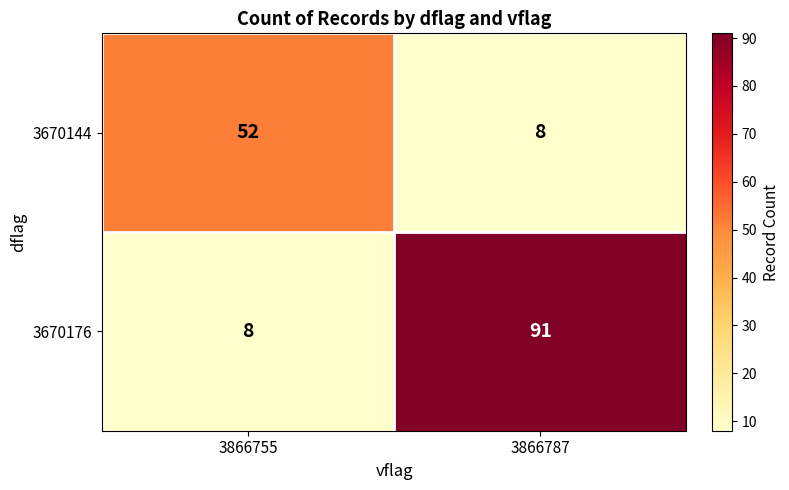

Count the number of categories in the chart.

2